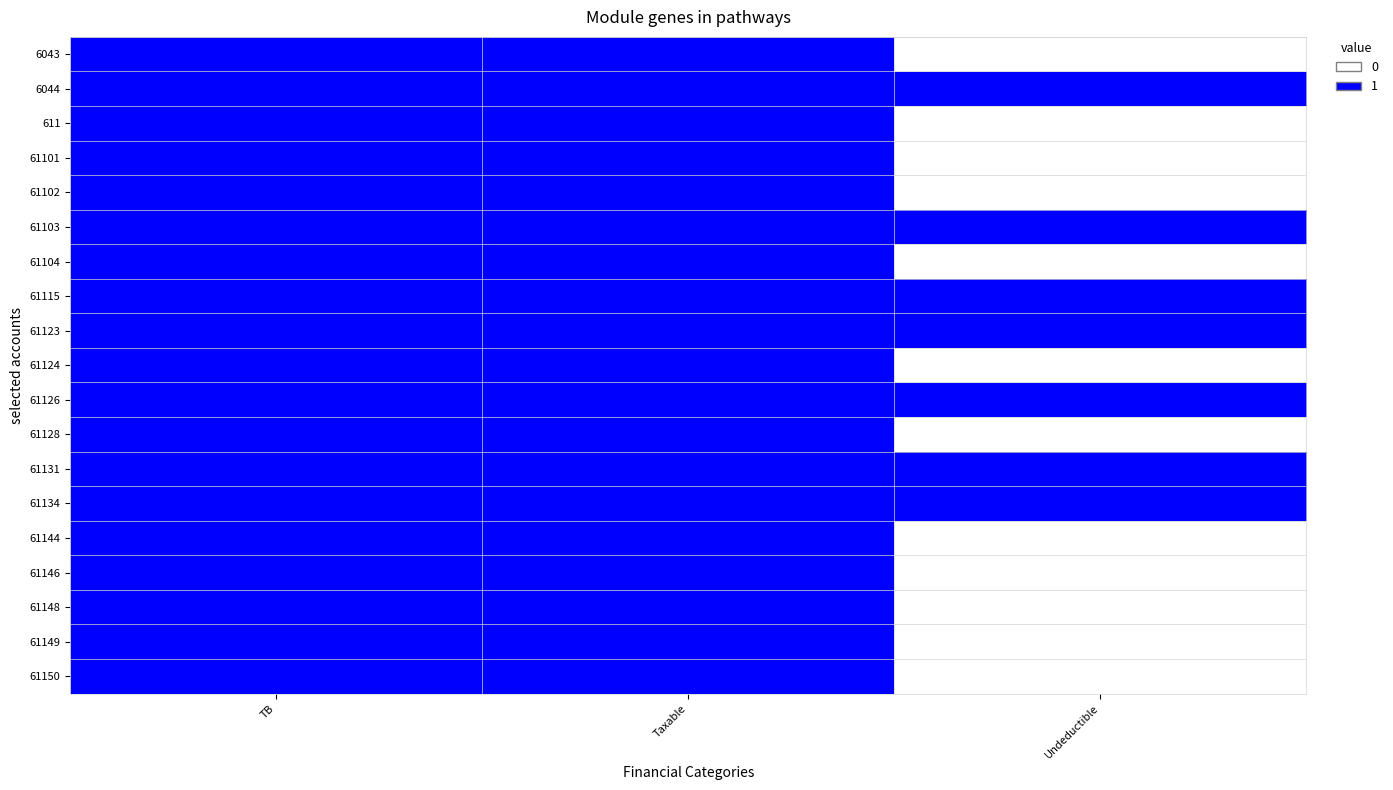

Reading left to right, extract all data points from this chart.

6043: TB=1	Taxable=1	Undeductible=0
6044: TB=1	Taxable=1	Undeductible=1
611: TB=1	Taxable=1	Undeductible=0
61101: TB=1	Taxable=1	Undeductible=0
61102: TB=1	Taxable=1	Undeductible=0
61103: TB=1	Taxable=1	Undeductible=1
61104: TB=1	Taxable=1	Undeductible=0
61115: TB=1	Taxable=1	Undeductible=1
61123: TB=1	Taxable=1	Undeductible=1
61124: TB=1	Taxable=1	Undeductible=0
61126: TB=1	Taxable=1	Undeductible=1
61128: TB=1	Taxable=1	Undeductible=0
61131: TB=1	Taxable=1	Undeductible=1
61134: TB=1	Taxable=1	Undeductible=1
61144: TB=1	Taxable=1	Undeductible=0
61146: TB=1	Taxable=1	Undeductible=0
61148: TB=1	Taxable=1	Undeductible=0
61149: TB=1	Taxable=1	Undeductible=0
61150: TB=1	Taxable=1	Undeductible=0